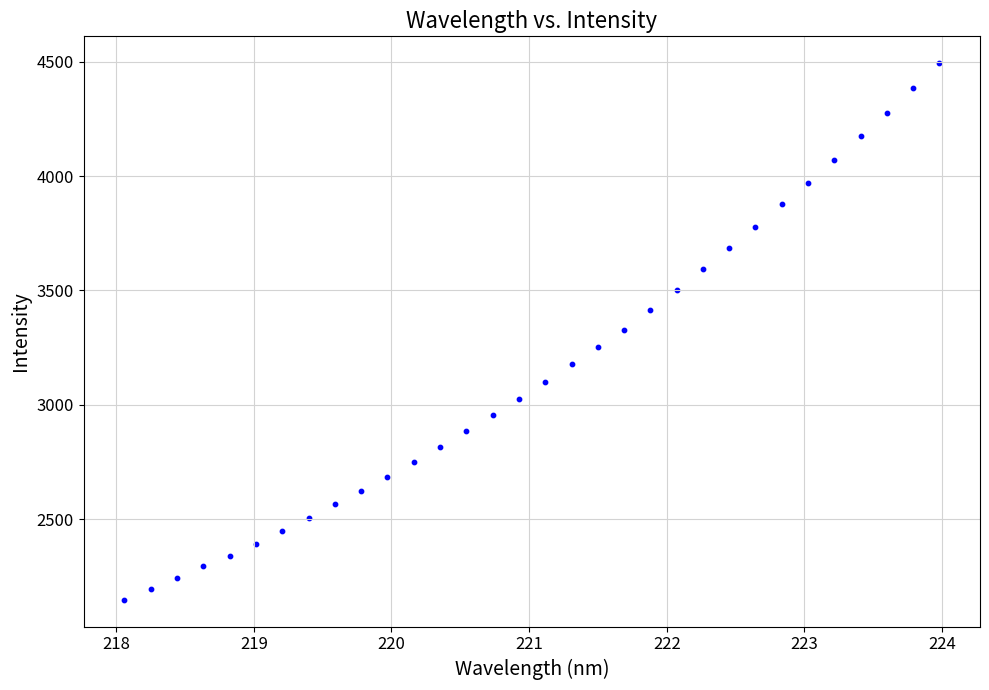

What is the range of Y values (max minus min)?

2345.5